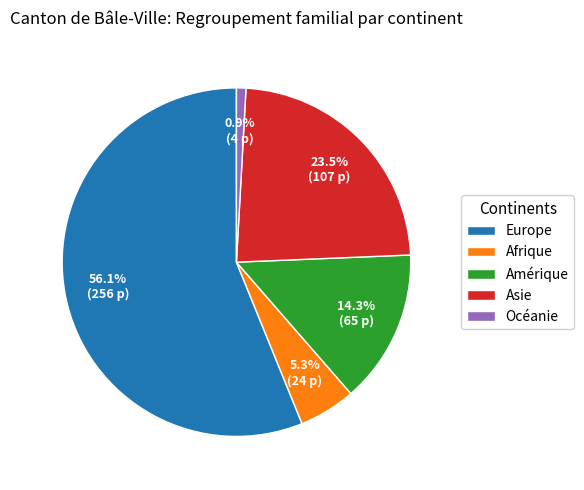

Is the sum of Amérique and Océanie greater than half?

No